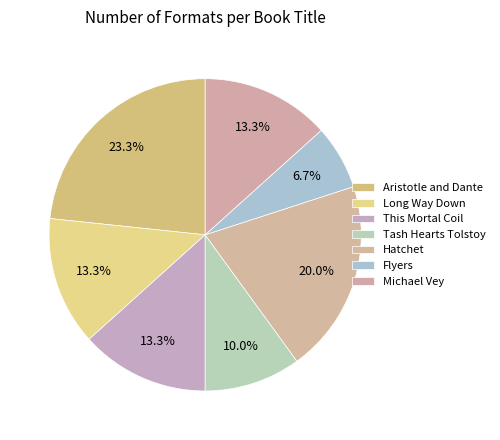

To the nearest percent, what is the difference between the Michael Vey and Flyers slice percentages?

7%